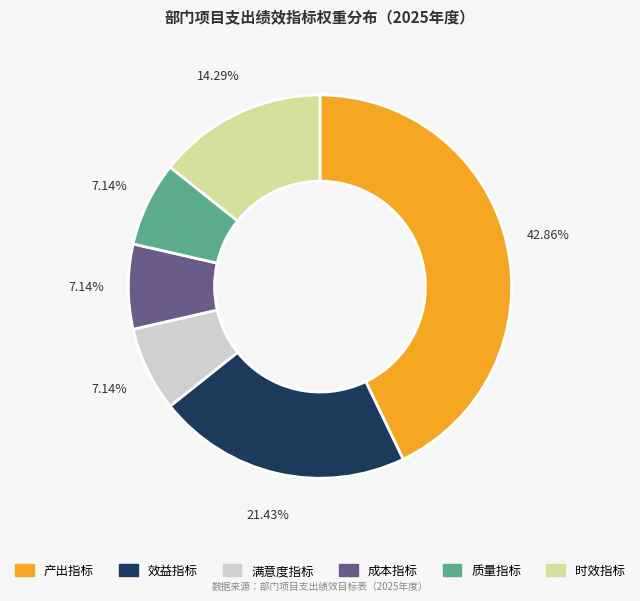

Which has a higher value, 效益指标 or 成本指标?

效益指标